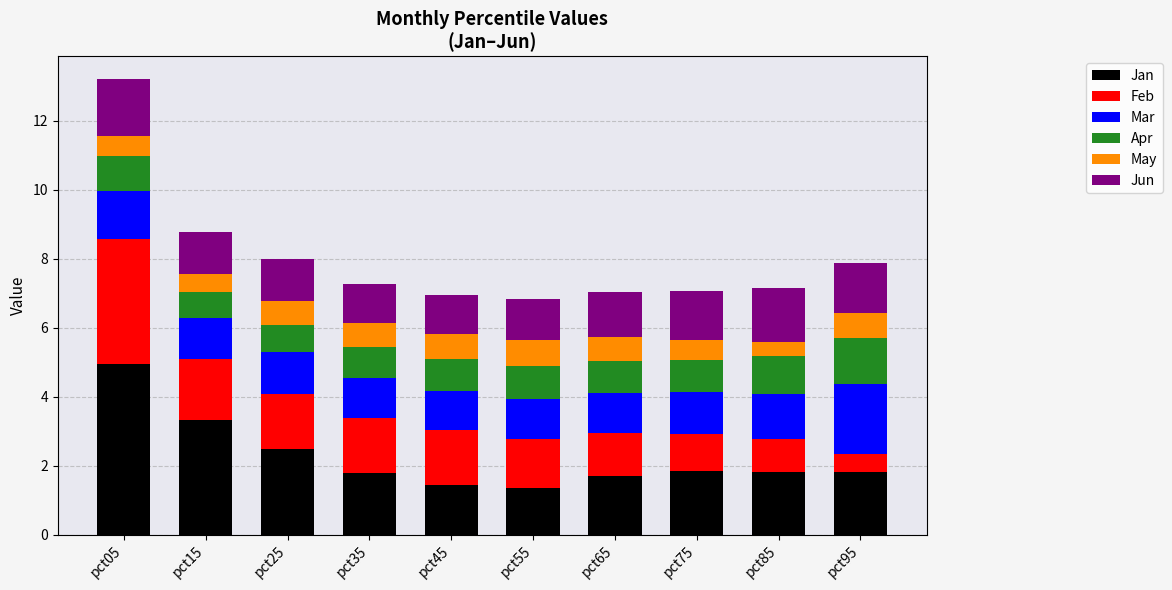

At which category is the sum across all series the highest?

pct05